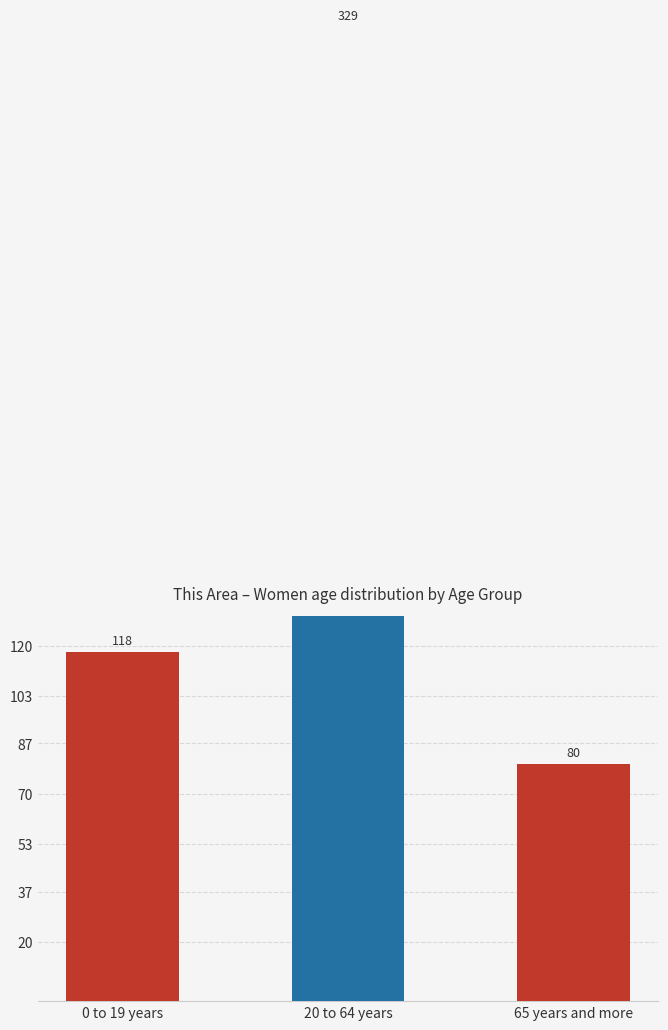

The chart shows a value of 64 at 0 to 19 years. True or false?

False